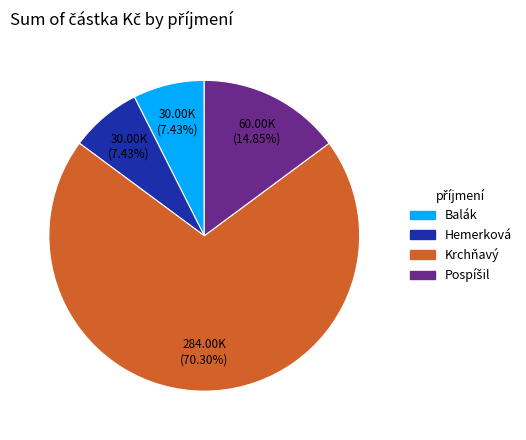

To the nearest percent, what portion does Balák represent?

7%